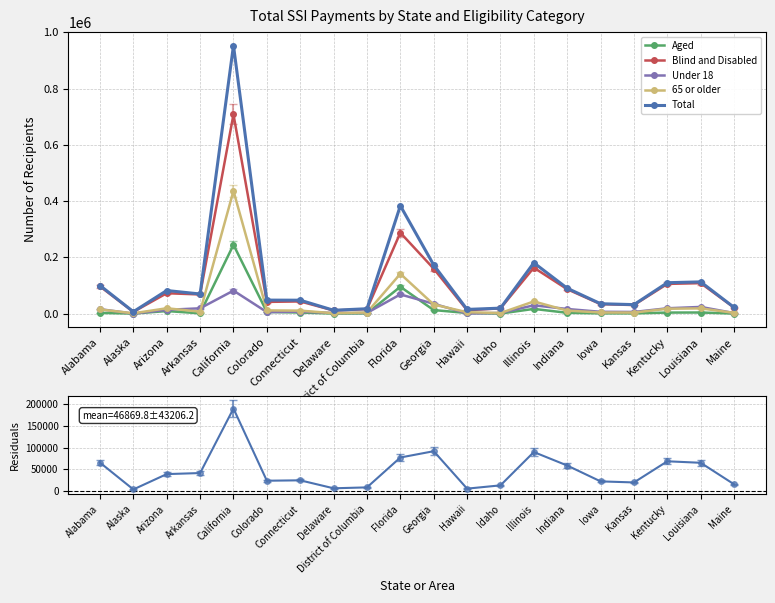

What is the label of the 19th point from the left?

Louisiana